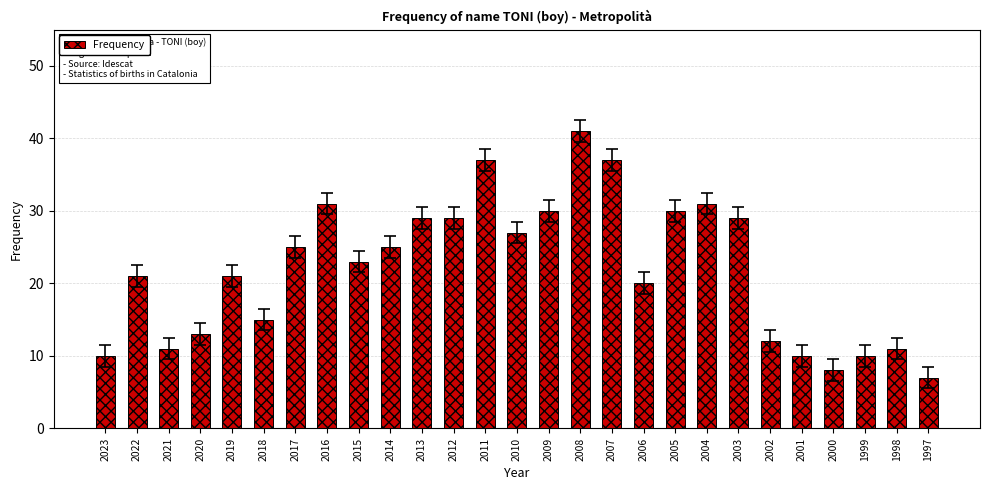

At which label does the data first exceed 23?

2017